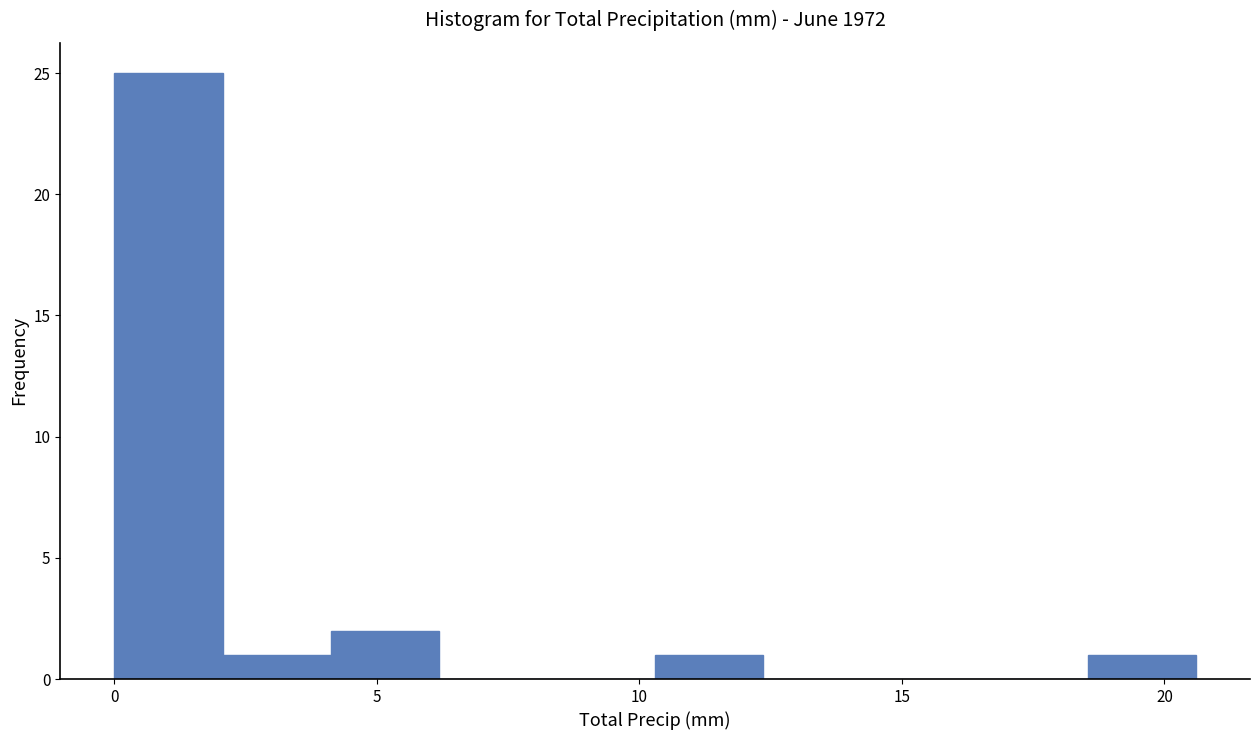

Reading left to right, transcribe this chart: for each bar, give the range it covers on the x-axis and its height. Neither the bar edges nor the heights are printed on the chart, so give them approximately, as read against the axes.

0.0 to 2.0: 25
2.0 to 4.0: 1
4.0 to 6.0: 2
6.0 to 8.0: 0
8.0 to 10.5: 0
10.5 to 12.5: 1
12.5 to 14.5: 0
14.5 to 16.5: 0
16.5 to 18.5: 0
18.5 to 20.5: 1